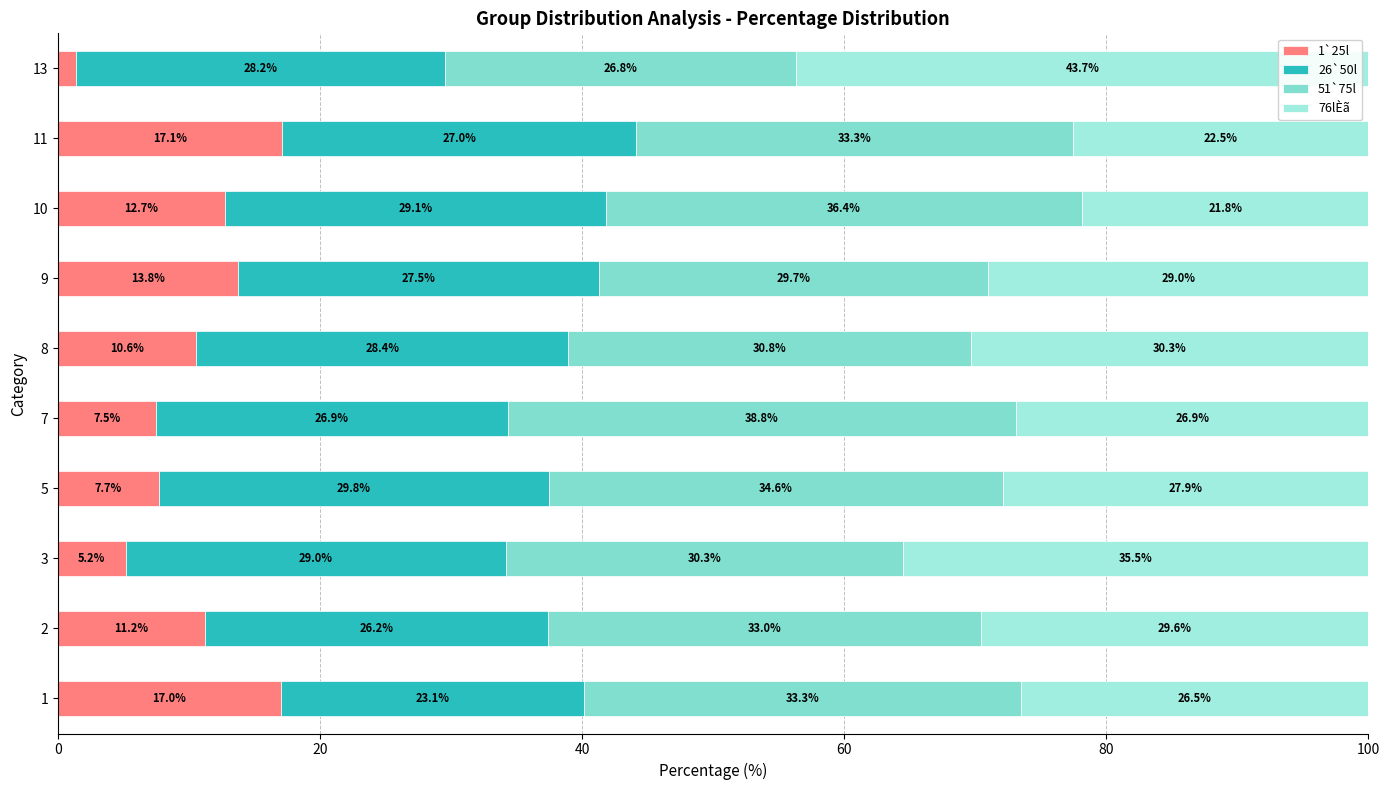

How many data points does each series have?

10